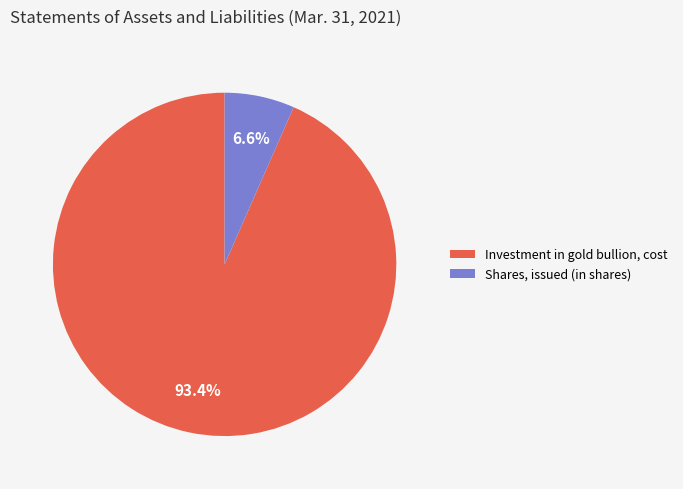

What is the total percentage of Shares, issued (in shares) and Investment in gold bullion, cost?

100.0%